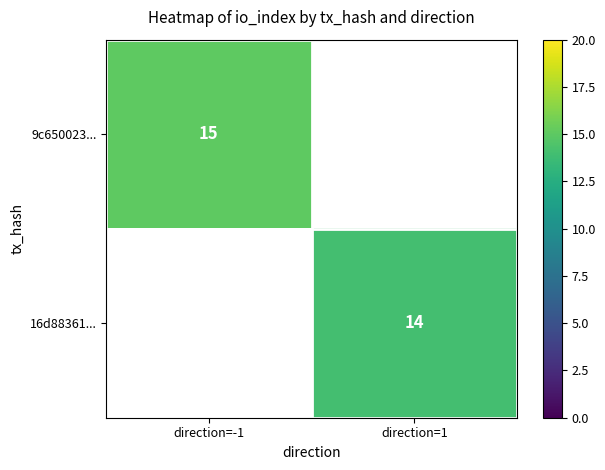

Which category has the highest value across all series?

direction=-1